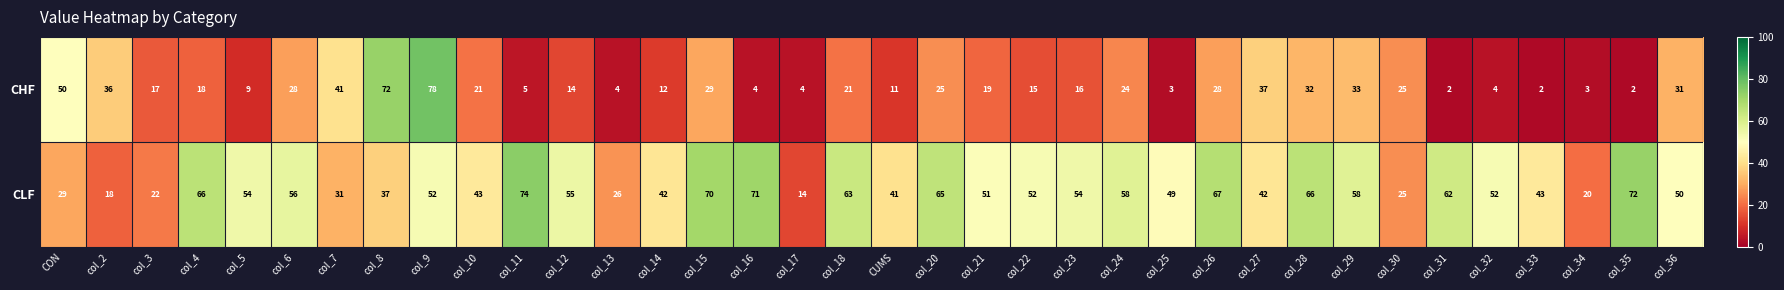

Rank the series by their average value, from lowest to highest.

CHF, CLF